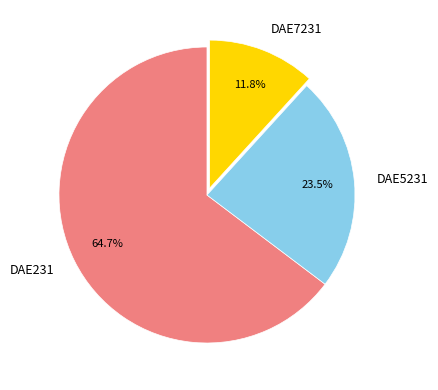

How many segments does this pie chart have?

3